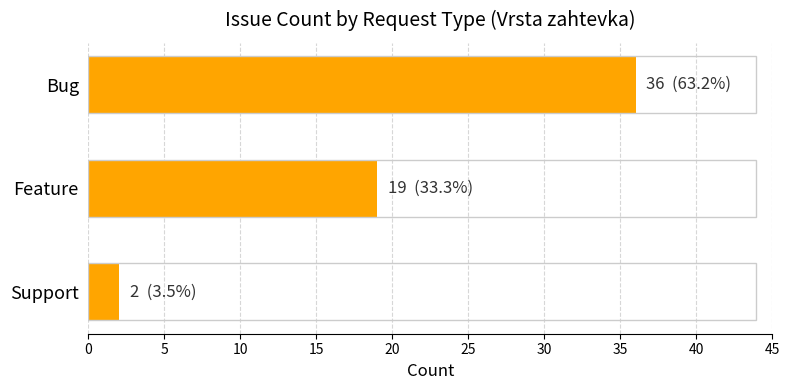

Reading top to bottom, list all the values displayed in this chart.

36	19	2